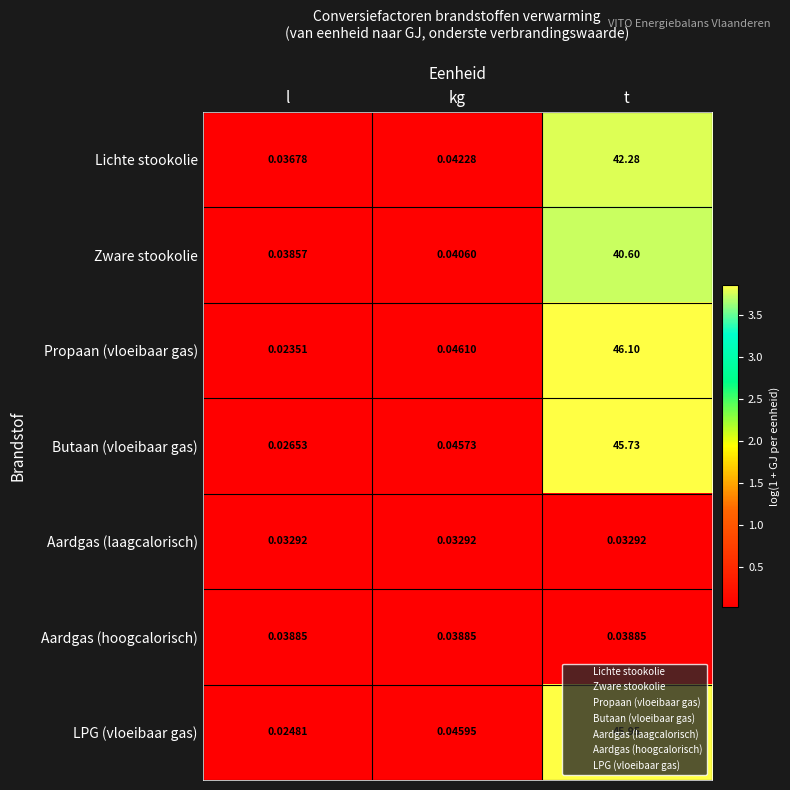

Which category has the lowest value across all series?

l